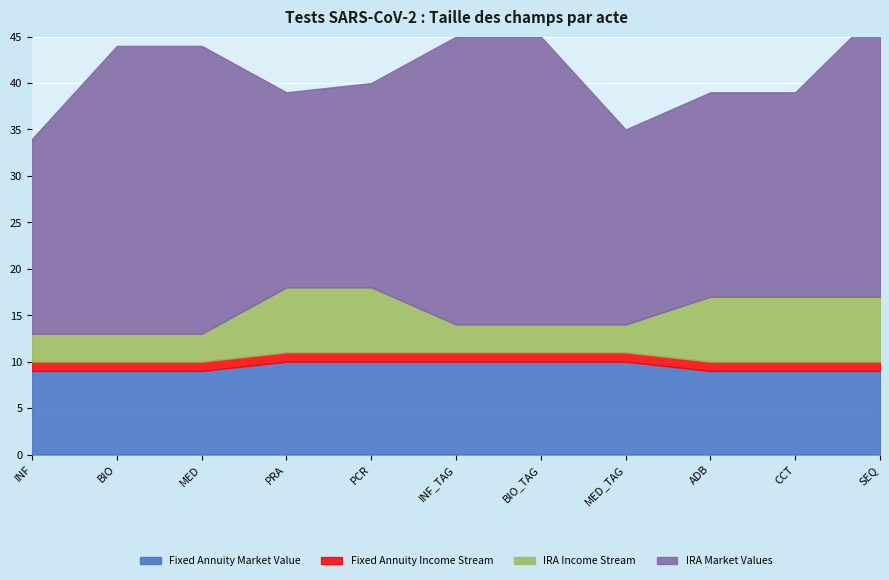

True or false: IRA Market Values and Fixed Annuity Income Stream intersect in this chart.

False